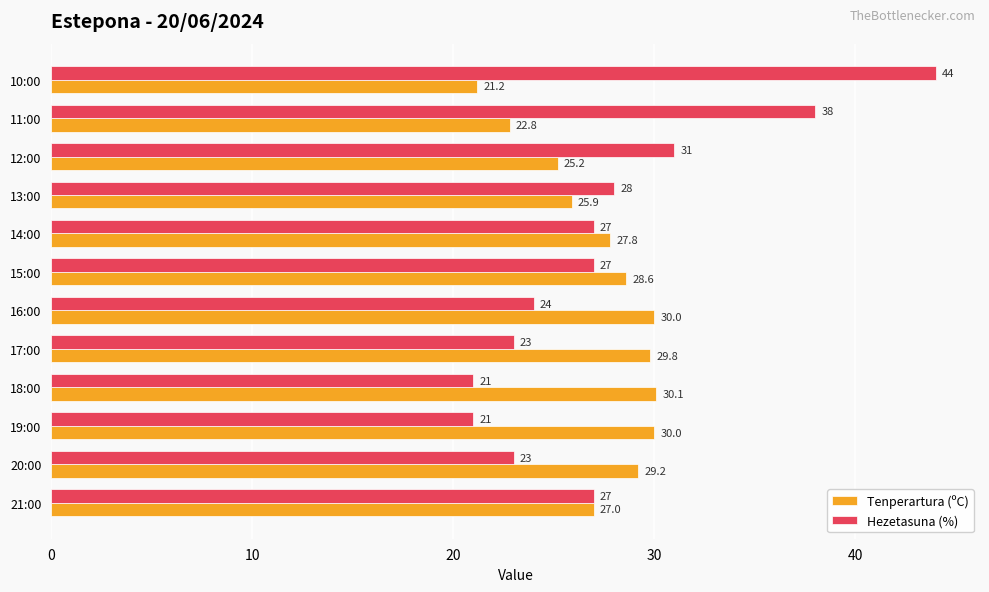

Rank the series by their average value, from highest to lowest.

Hezetasuna (%), Tenperartura (ºC)